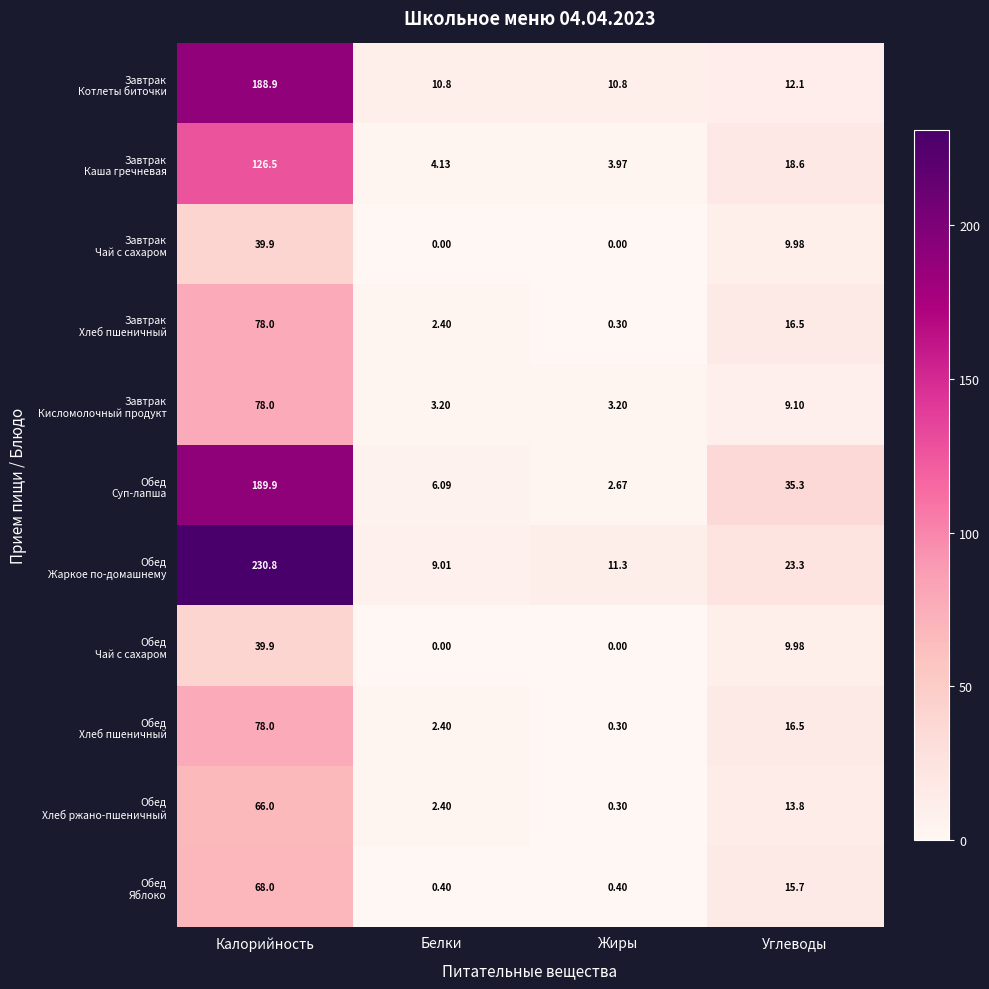

At which category is the sum across all series the highest?

Калорийность